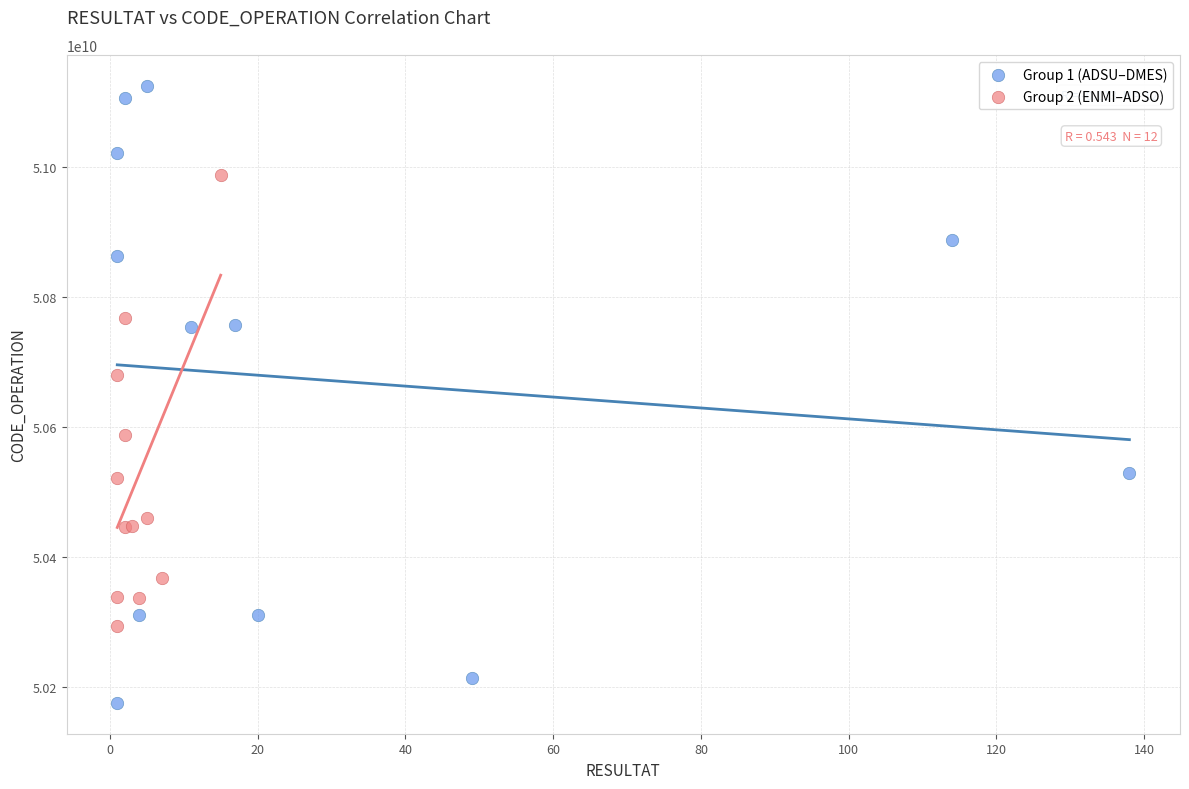

Which series contains the highest Y value?

Group 1 (ADSU–DMES)